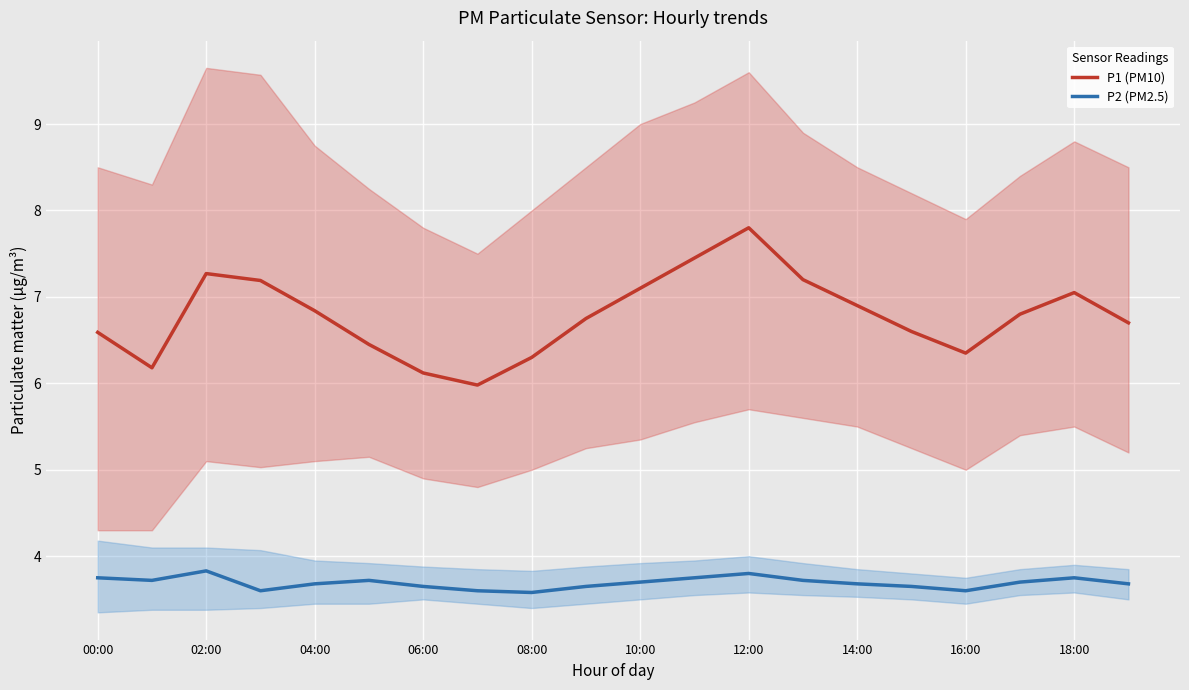

True or false: P1 (PM10) has a value of 4.6 at 04:00.

False